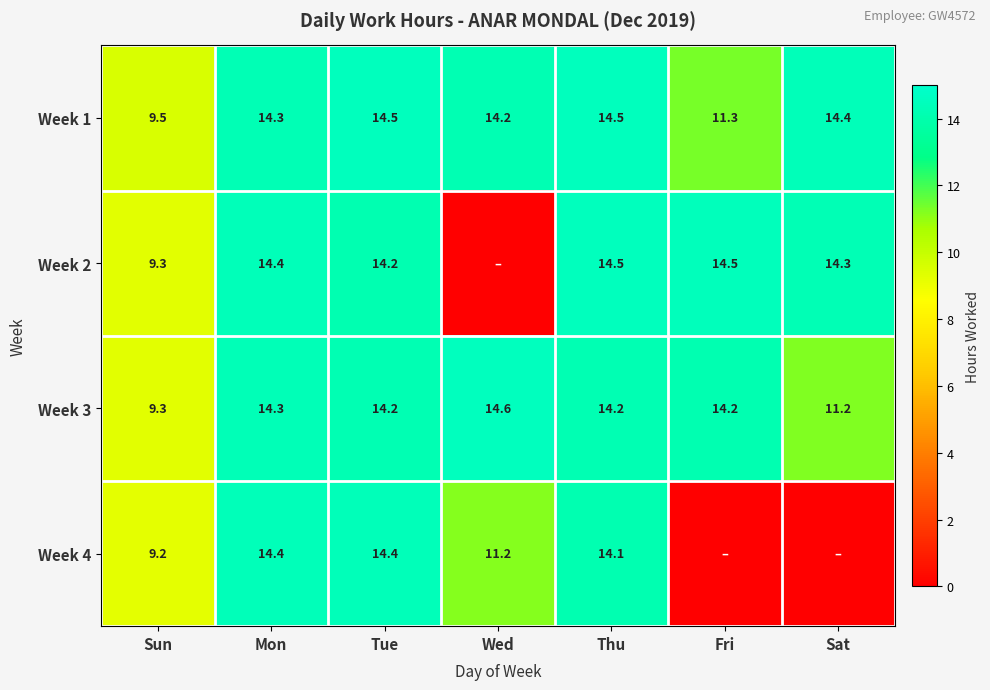

What is the total value across all series at Sat?

39.9